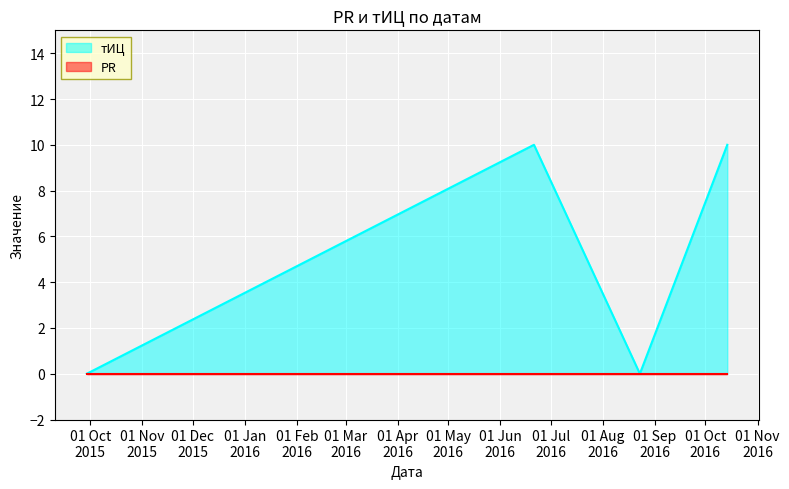

Which series has the largest range (max minus min)?

тИЦ